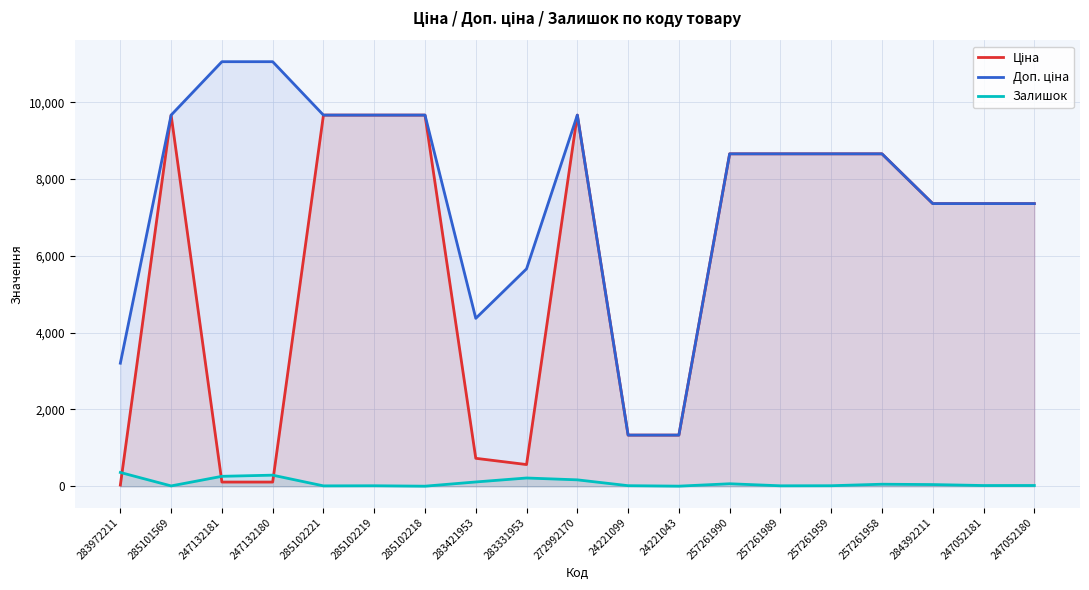

What is the spread (max minus min) of values at 283331953?

5446.1